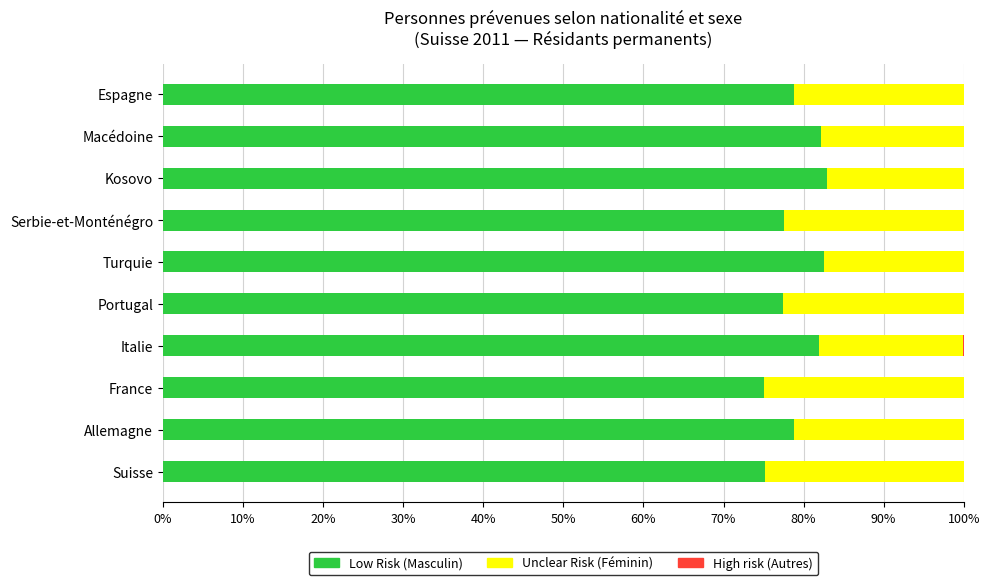

What is the total value across all series at Kosovo?

100.0